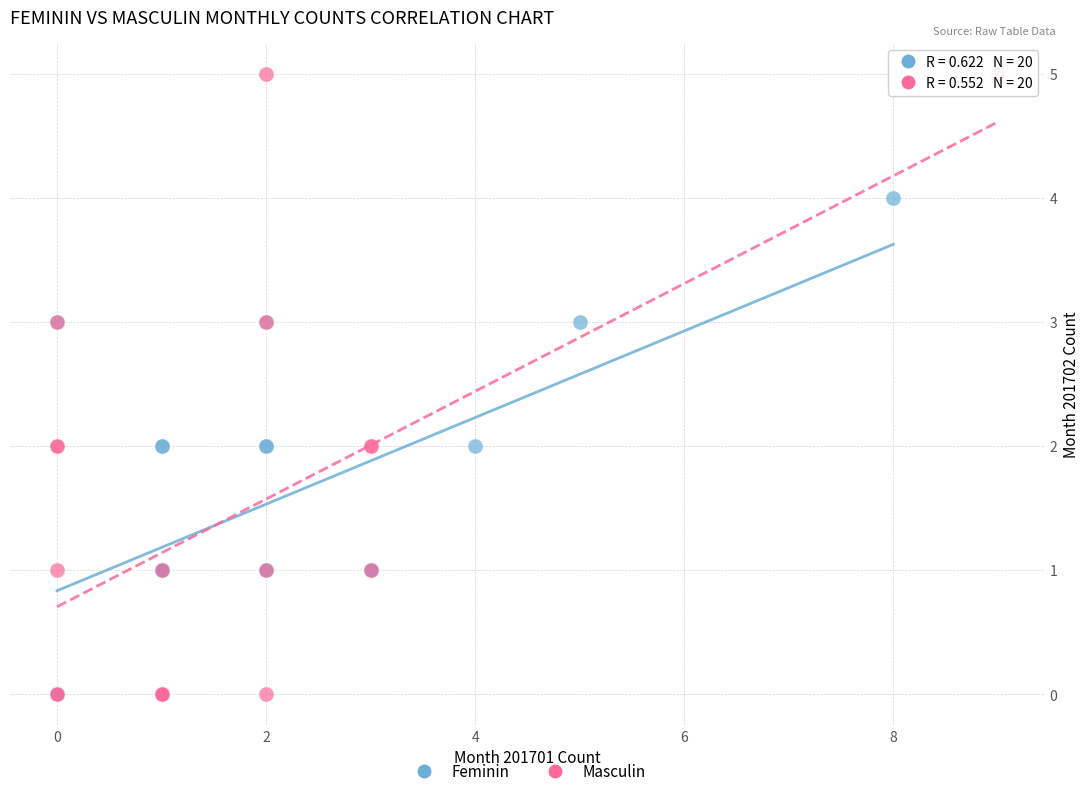

Which series reaches the maximum Y coordinate?

Masculin